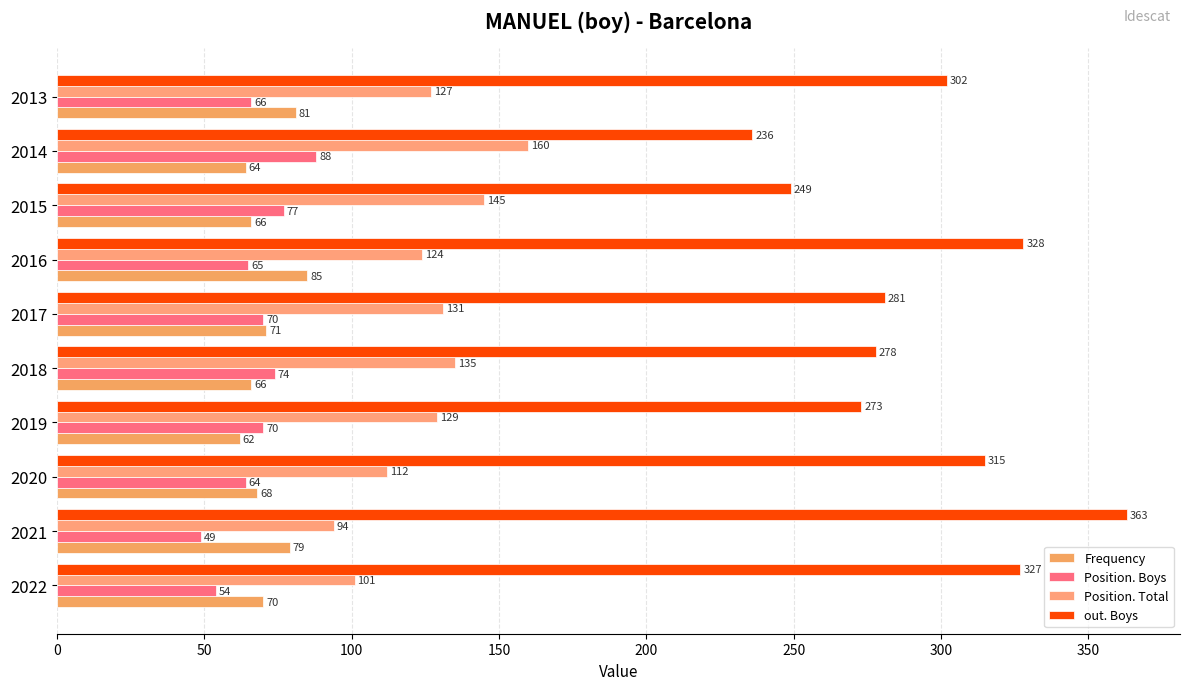

How many data points in Position. Boys are less than 70?

5